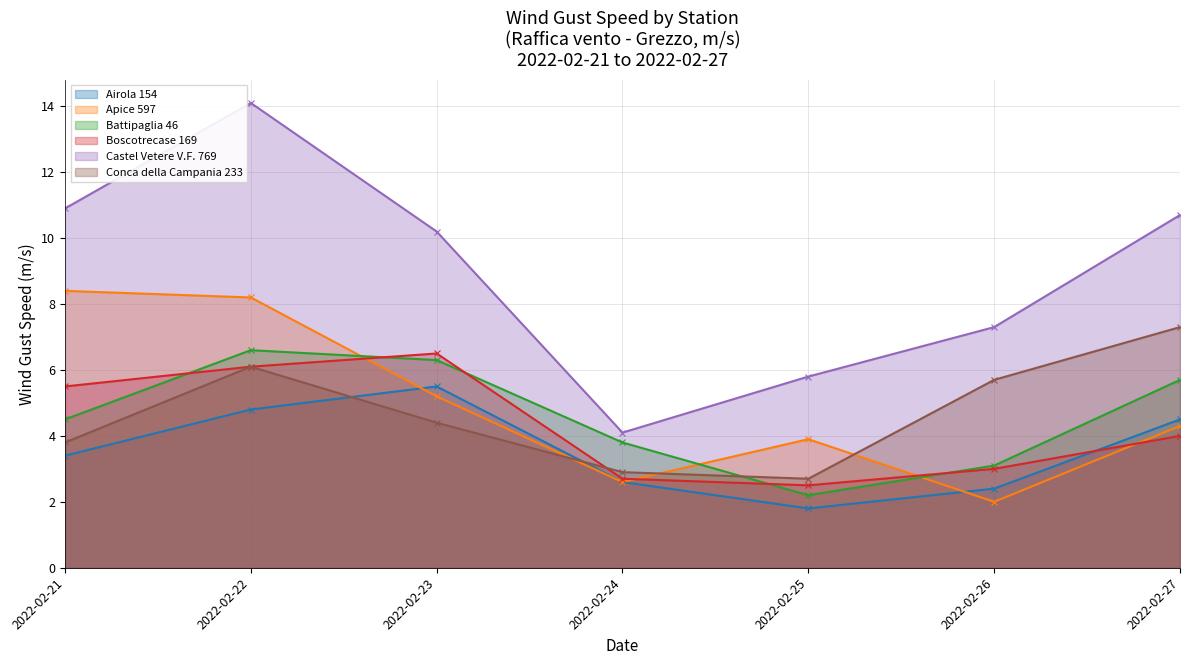

True or false: Airola 154 and Castel Vetere V.F. 769 cross at least once.

False